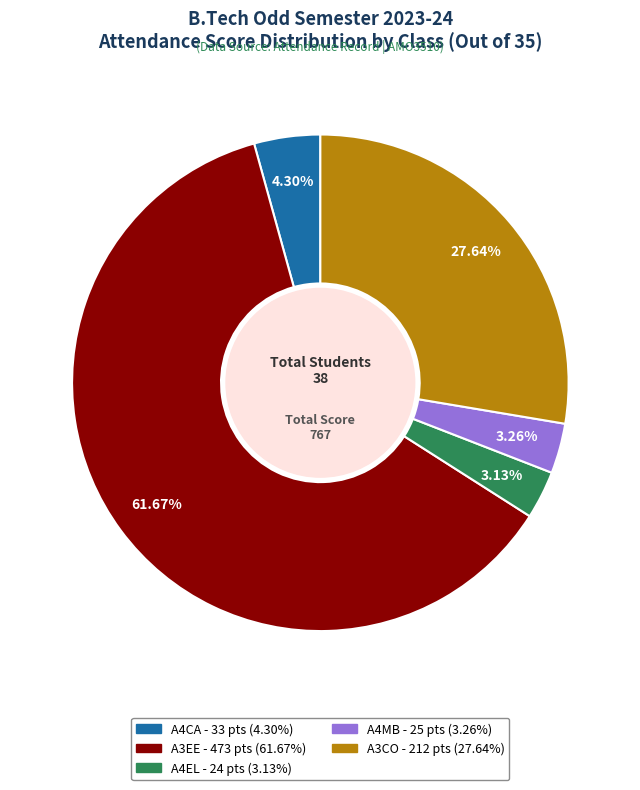

Is there any slice that represents more than half of the pie?

Yes